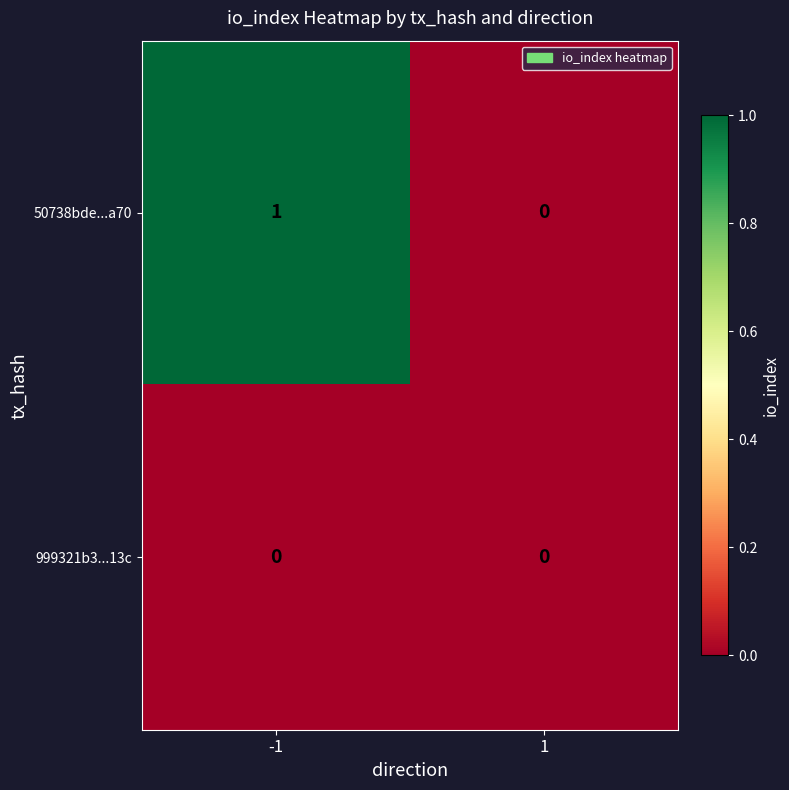

Reading right to left, extract all data points from this chart.

50738bde...a70: 0	1
999321b3...13c: 0	0